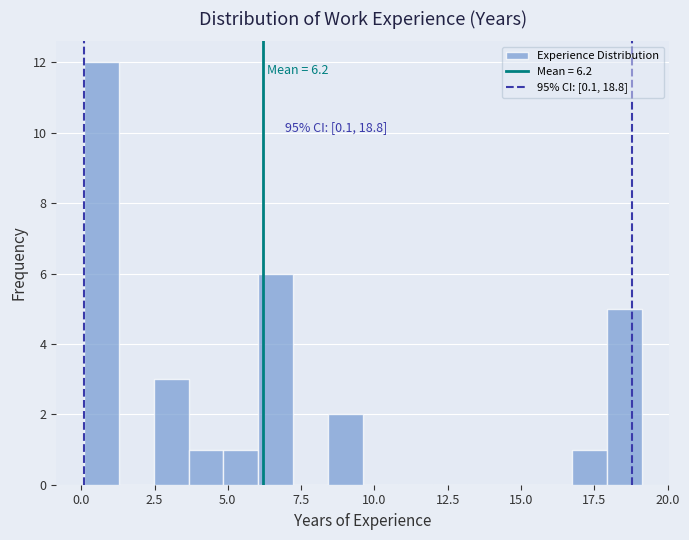

Around what value on the x-axis is the tallest bar? Give the approximate position of its centre, as read against the axis.

0.5